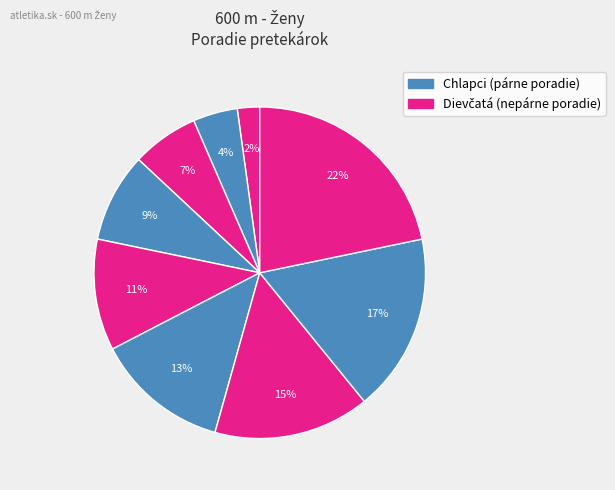

How many segments does this pie chart have?

9